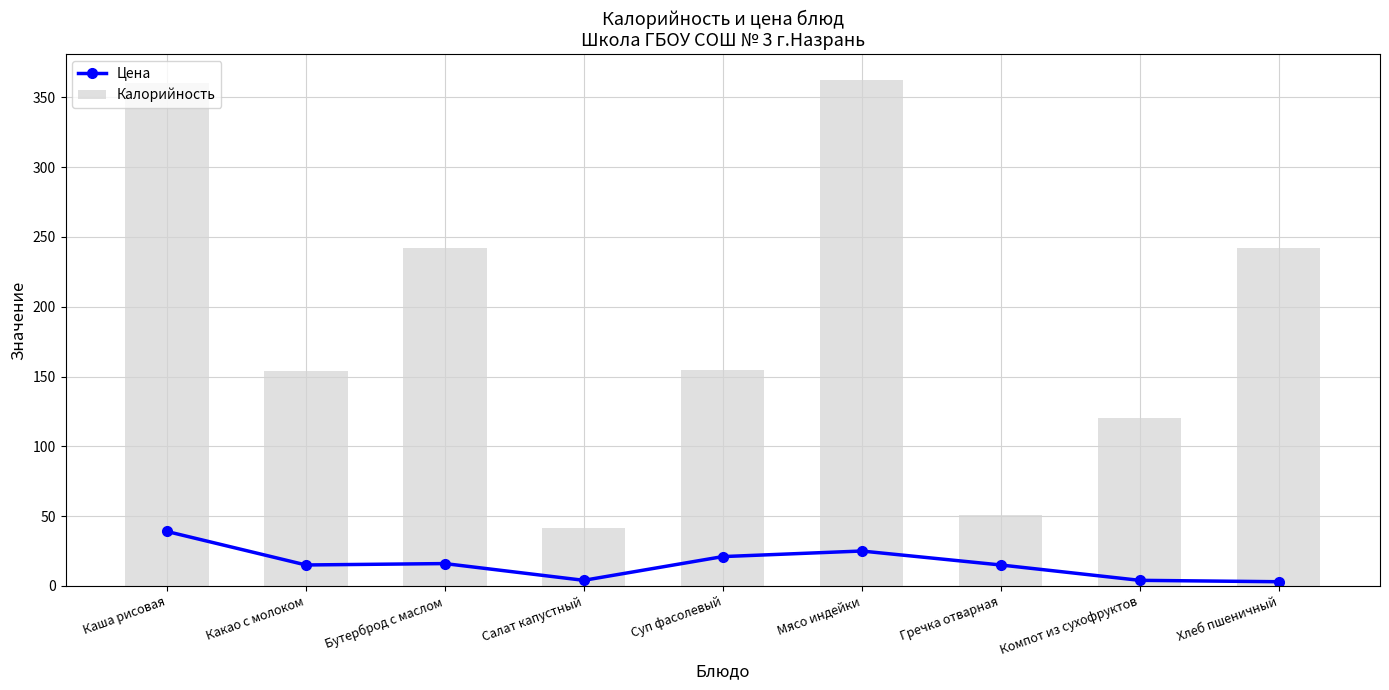

Between Какао с молоком and Хлеб пшеничный, which is larger?

Какао с молоком